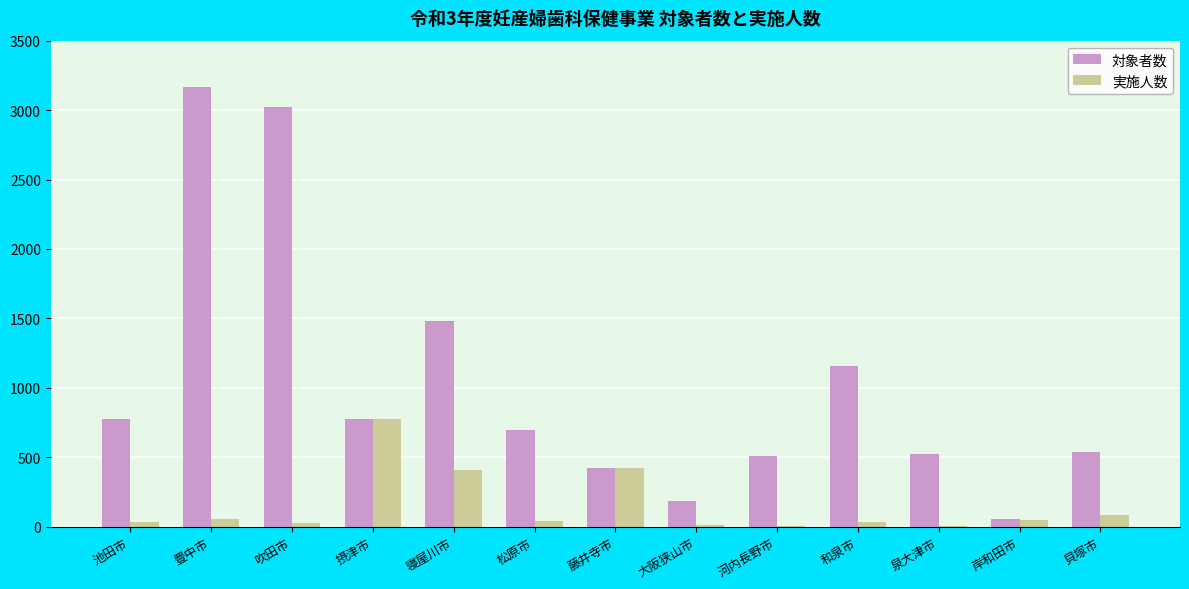

What is the total value across all series at 和泉市?

1194